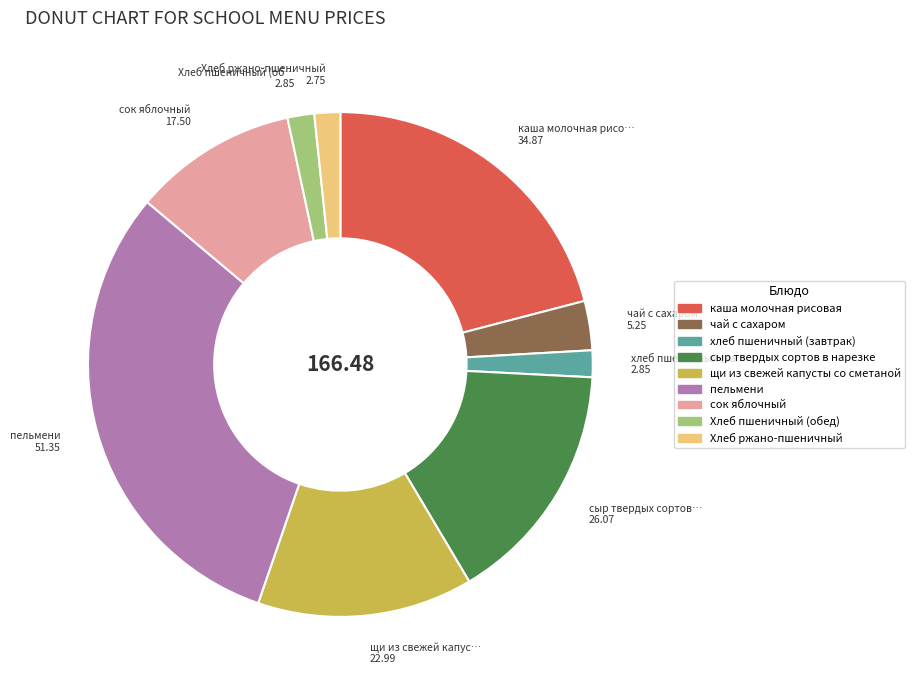

Does Хлеб ржано-пшеничный account for over 50% of the chart?

No